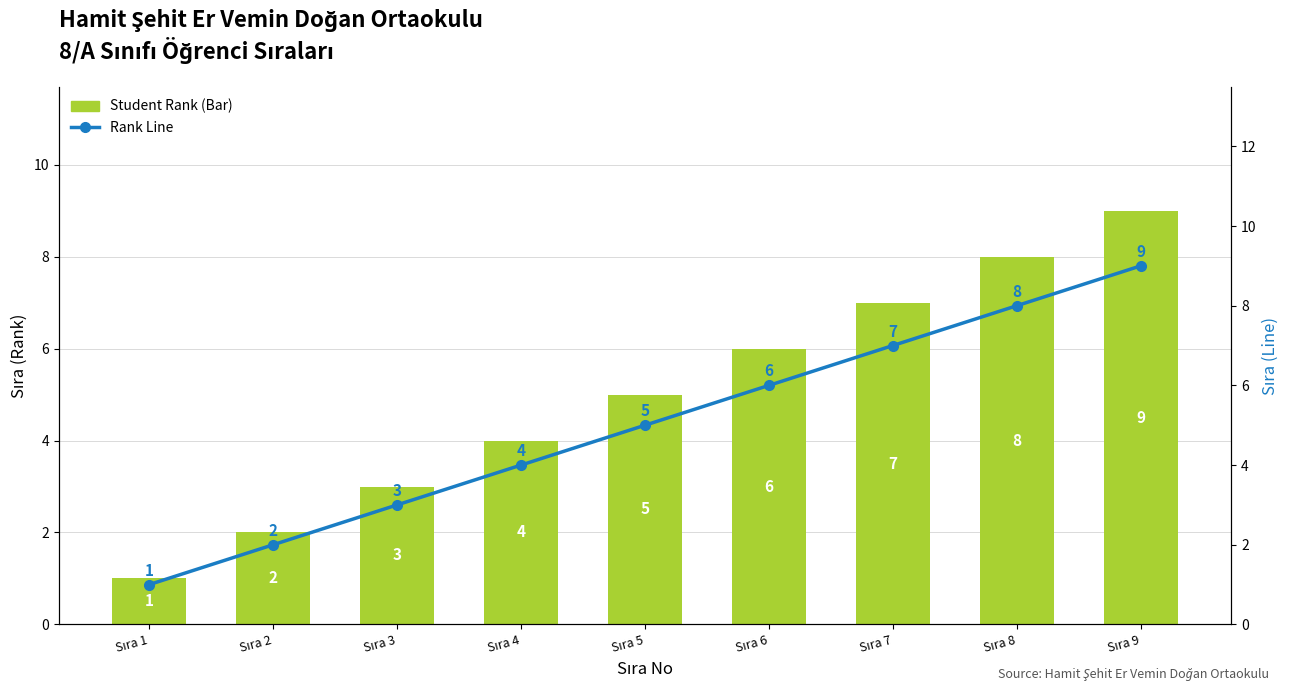

List the series in order of their peak value, lowest first.

Student Rank (Bar), Rank Line